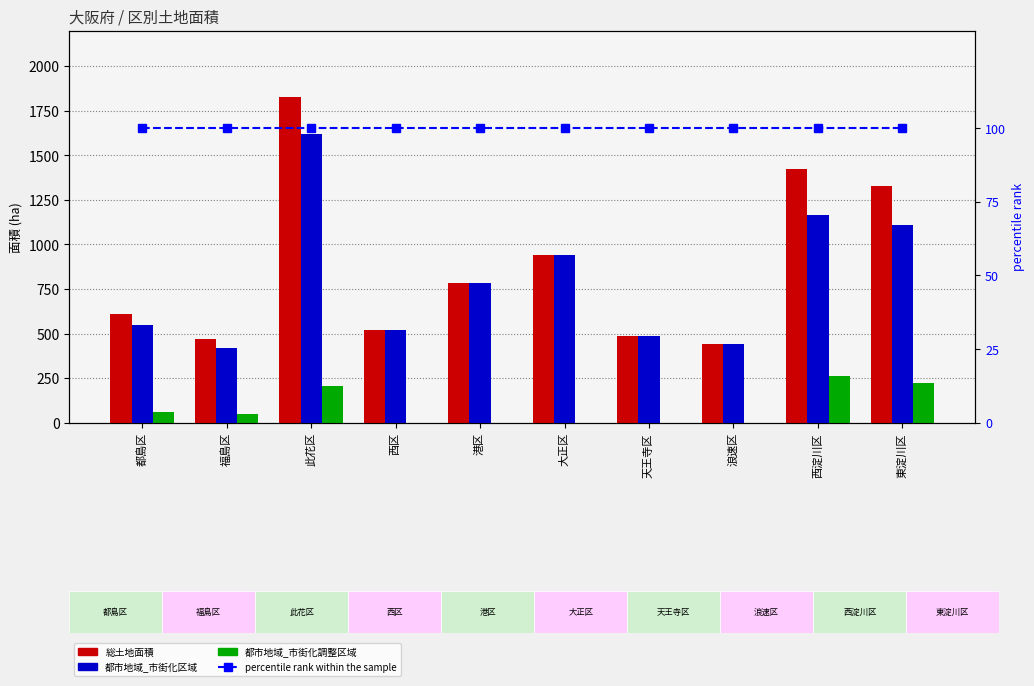

The value of 都市地域_市街化区域 at 天王寺区 is 486.4. True or false?

True